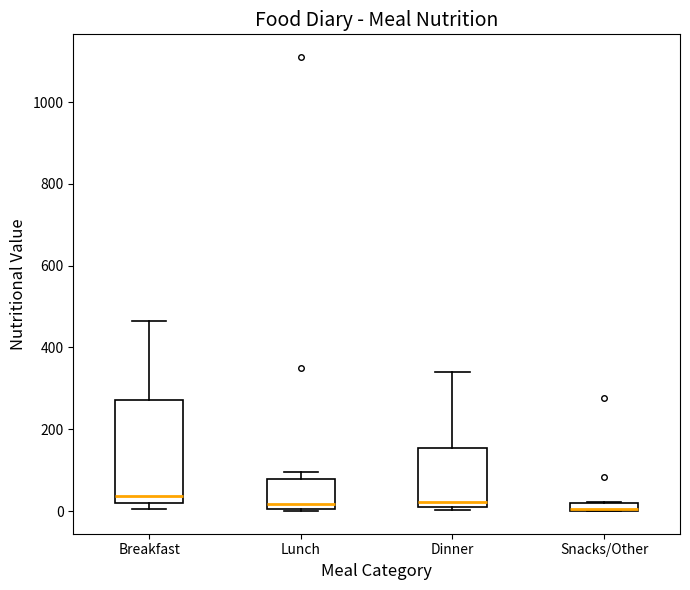

Where is the lower edge of the box for Lunch on the y-axis? The values are not printed on the chart, so give them approximately, as read against the axis.

0